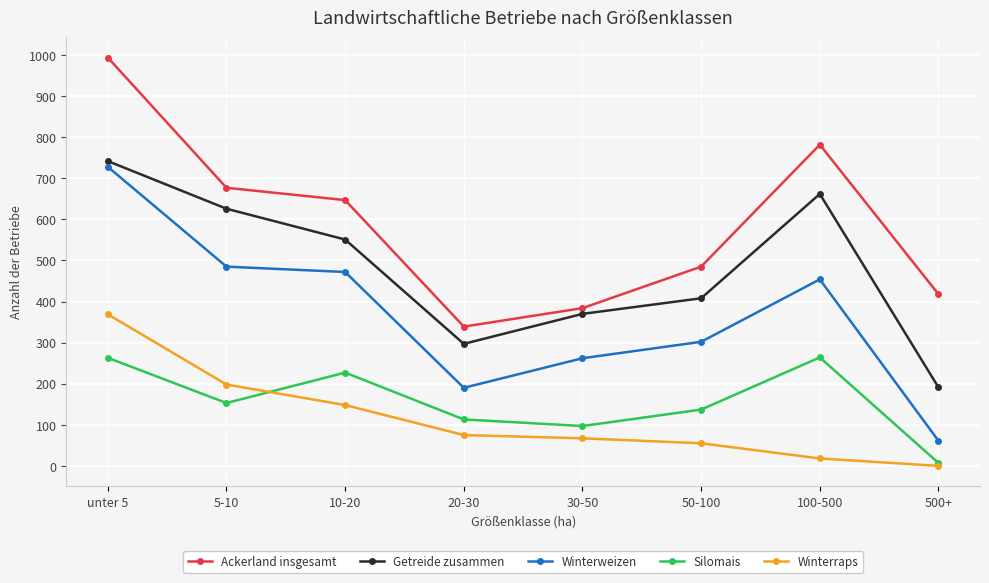

True or false: Ackerland insgesamt has a value of 485 at 50-100.

True